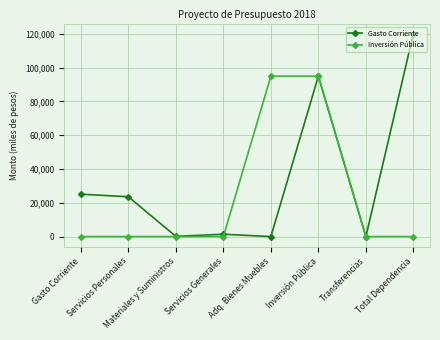

What is the greatest value displayed?

120122.0